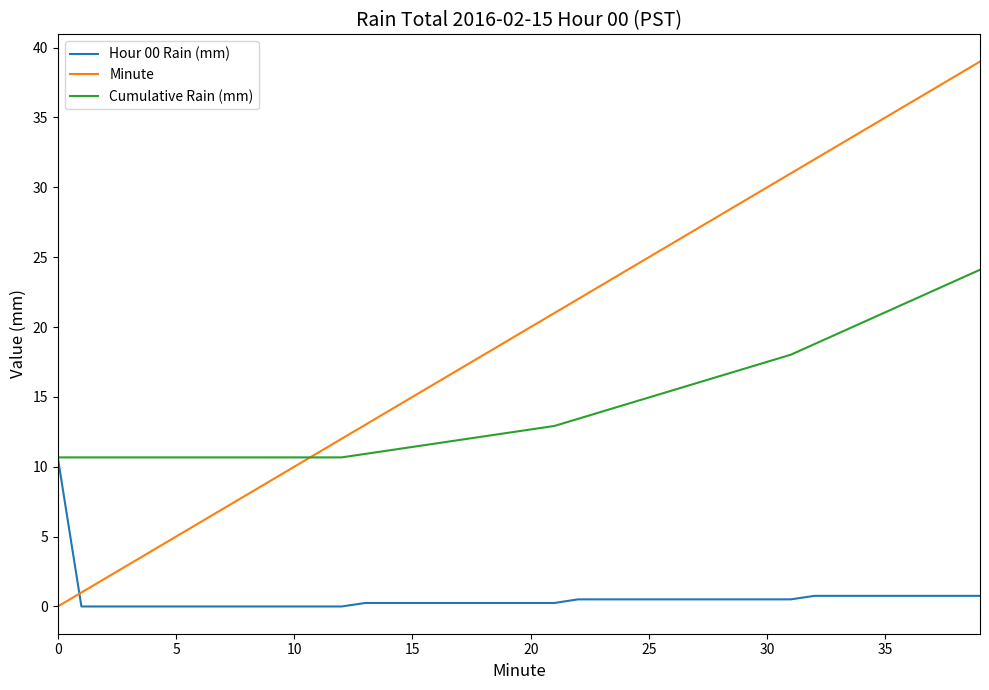

Which series has the largest range (max minus min)?

Minute